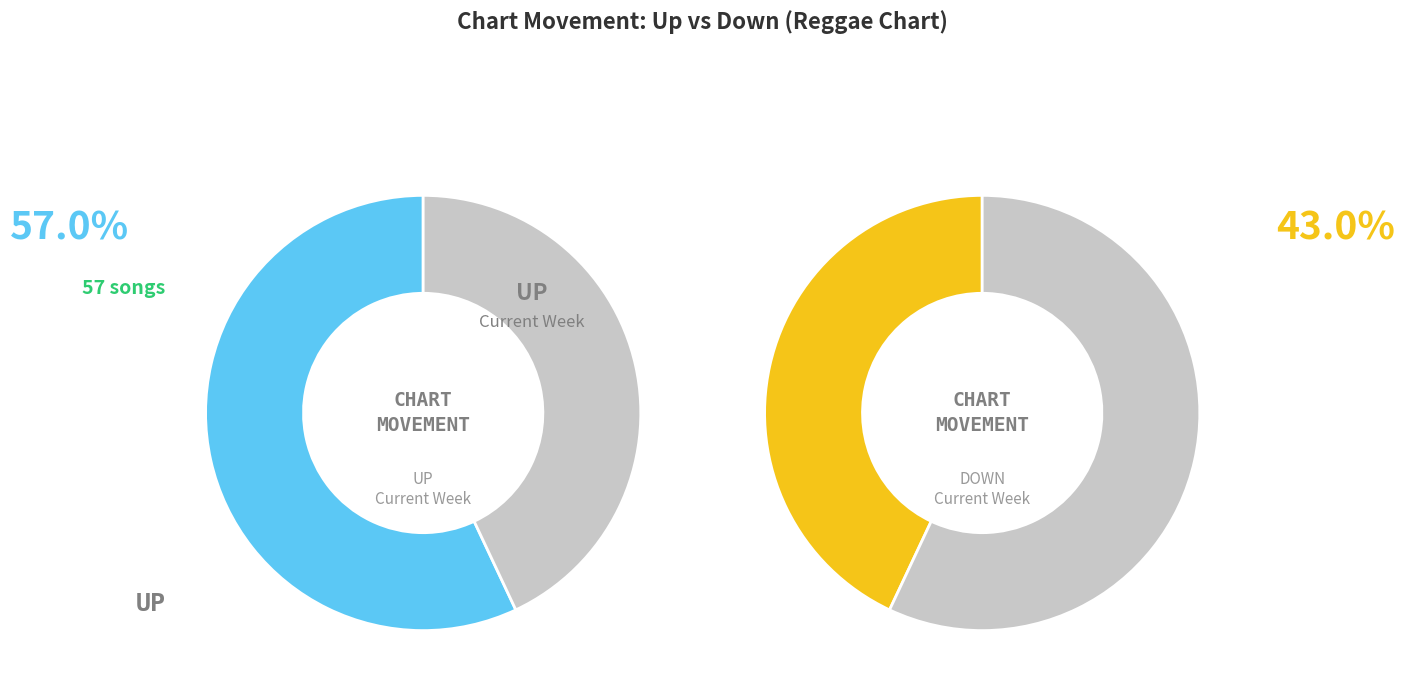

What is the majority slice?

up